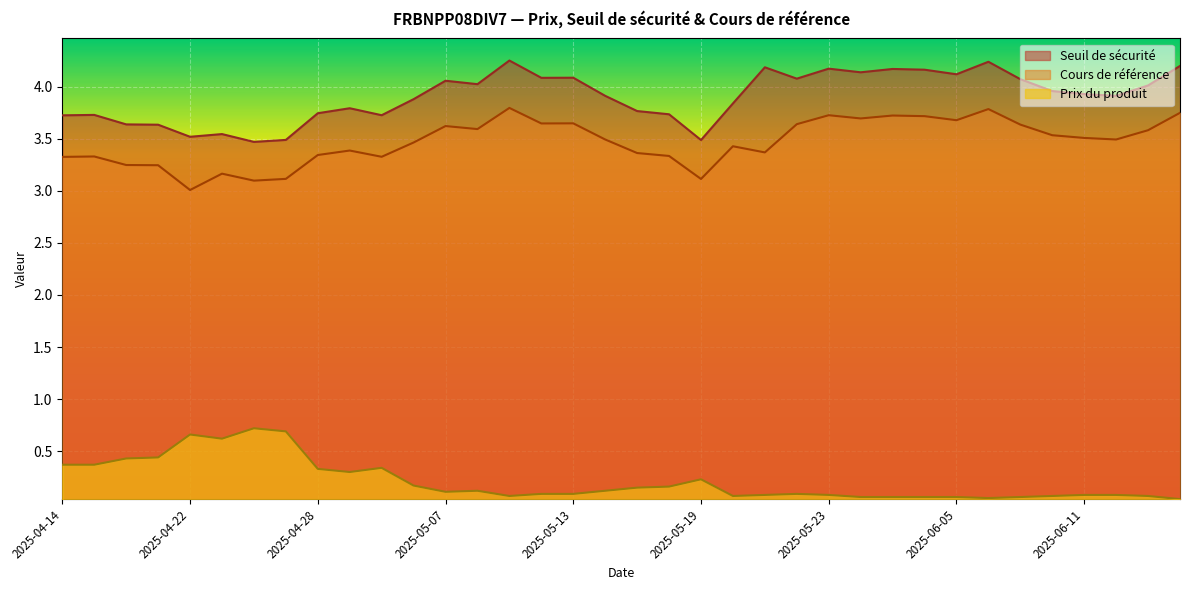

Where is Seuil de sécurité nearest to the value 3?

2025-04-24